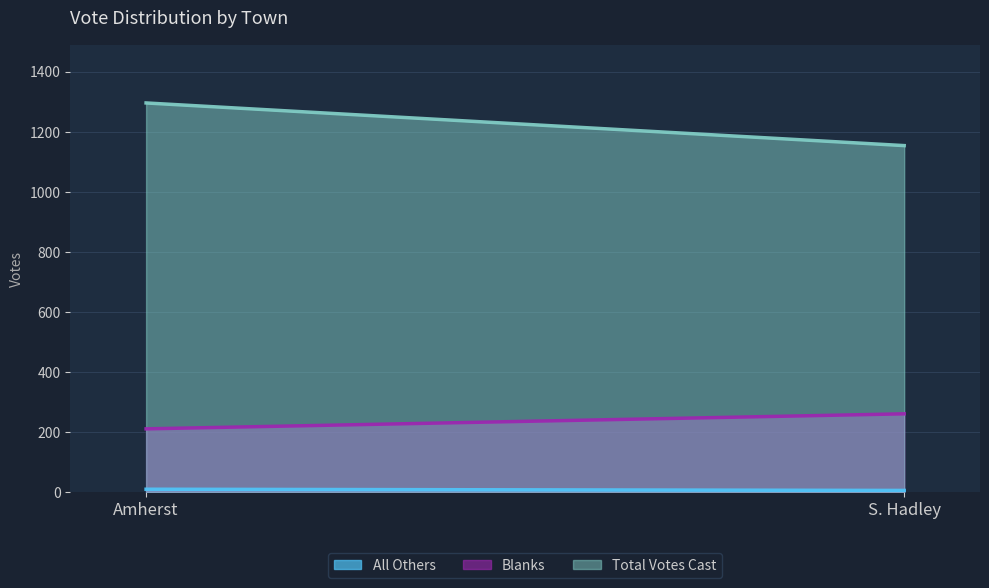

What is the greatest value displayed?

1296